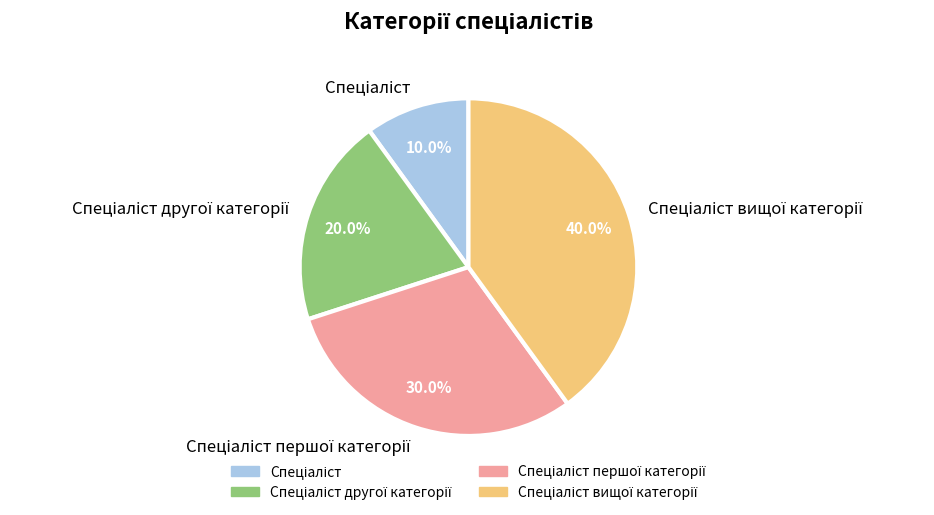

Does any single category account for the majority?

No